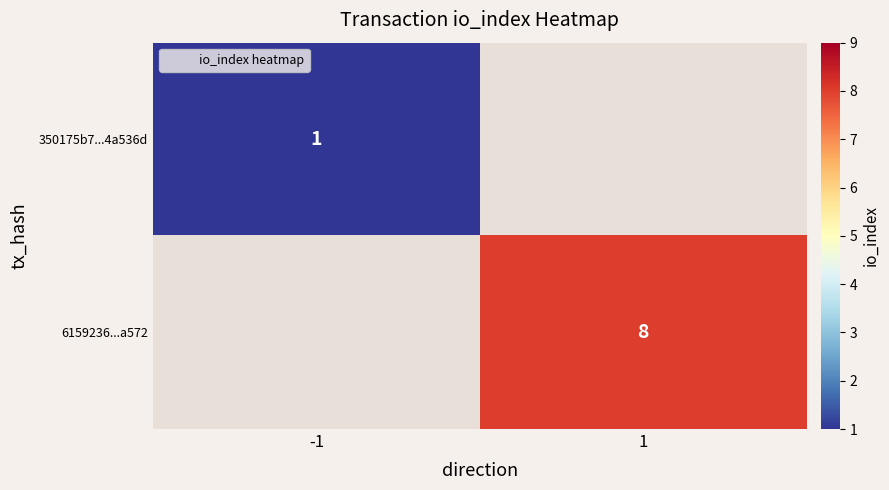

Is it true that 6159236...a572 equals 8 at 1?

True